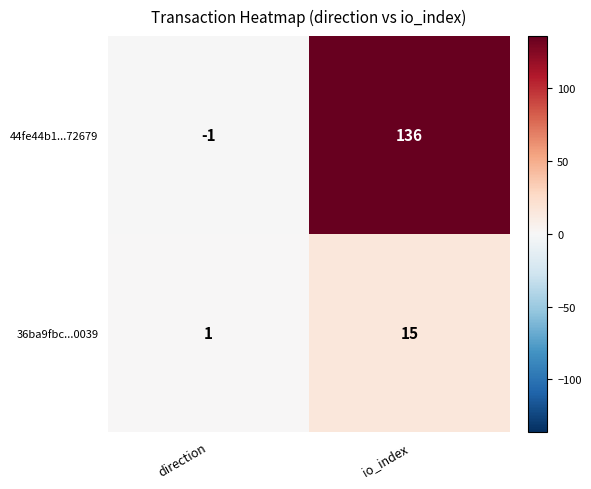

True or false: 36ba9fbc...0039 has a value of 27 at io_index.

False